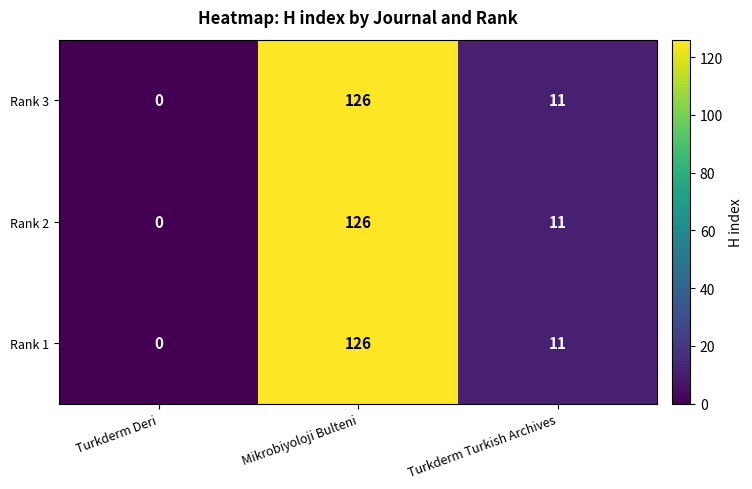

List the labels in order of Rank 1 value, smallest first.

Turkderm Deri, Turkderm Turkish Archives, Mikrobiyoloji Bulteni